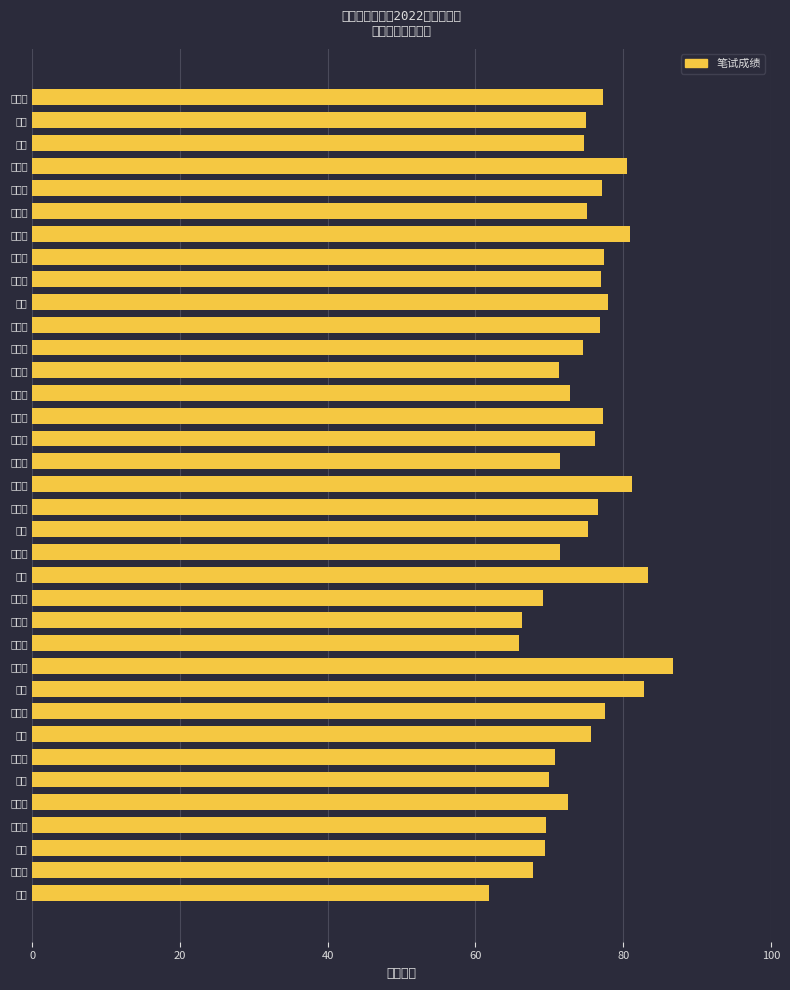

How many values are below 75?

17